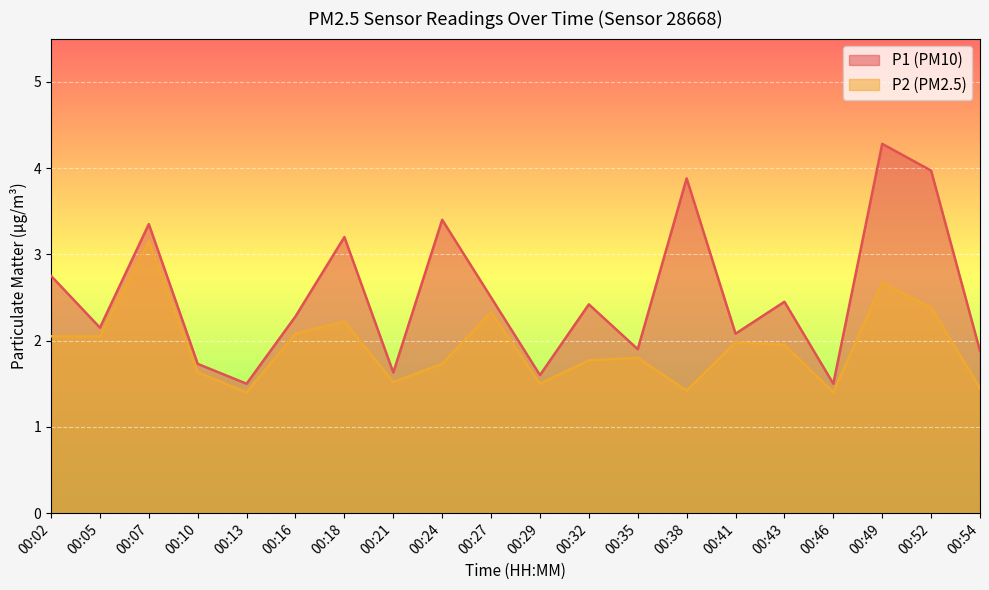

Rank the series by their average value, from lowest to highest.

P2, P1